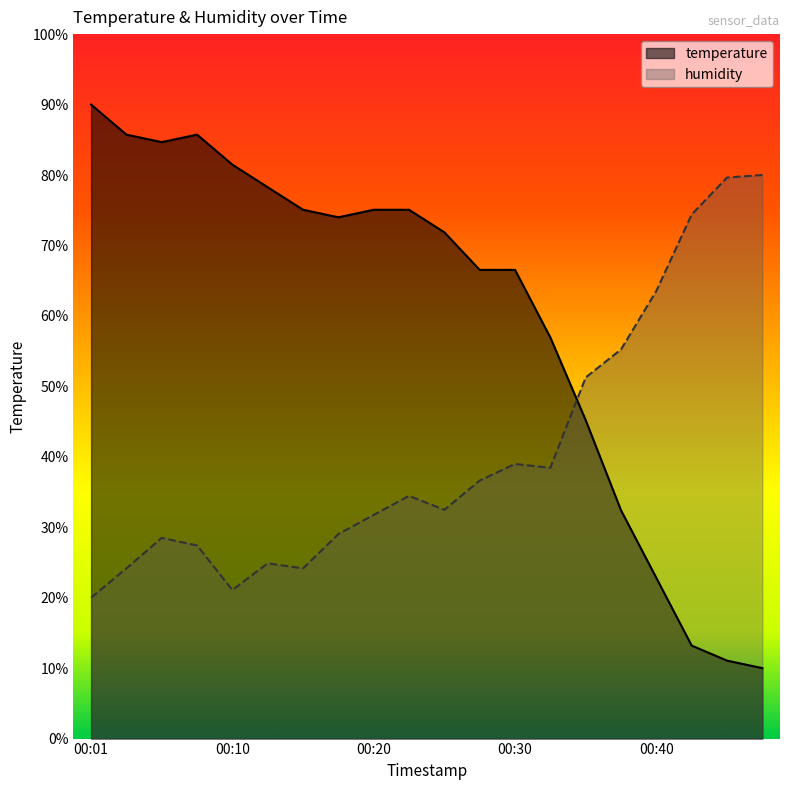

Is the value of temperature at 00:27 greater than the value of humidity at 00:42?

No